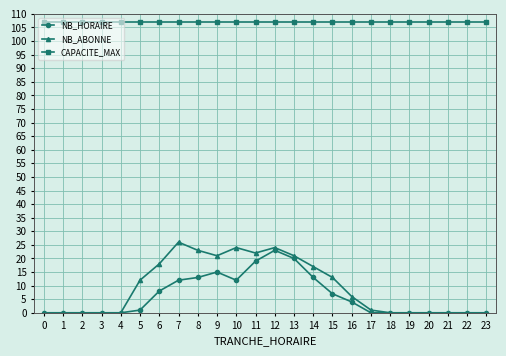

How many categories are shown in the chart?

24